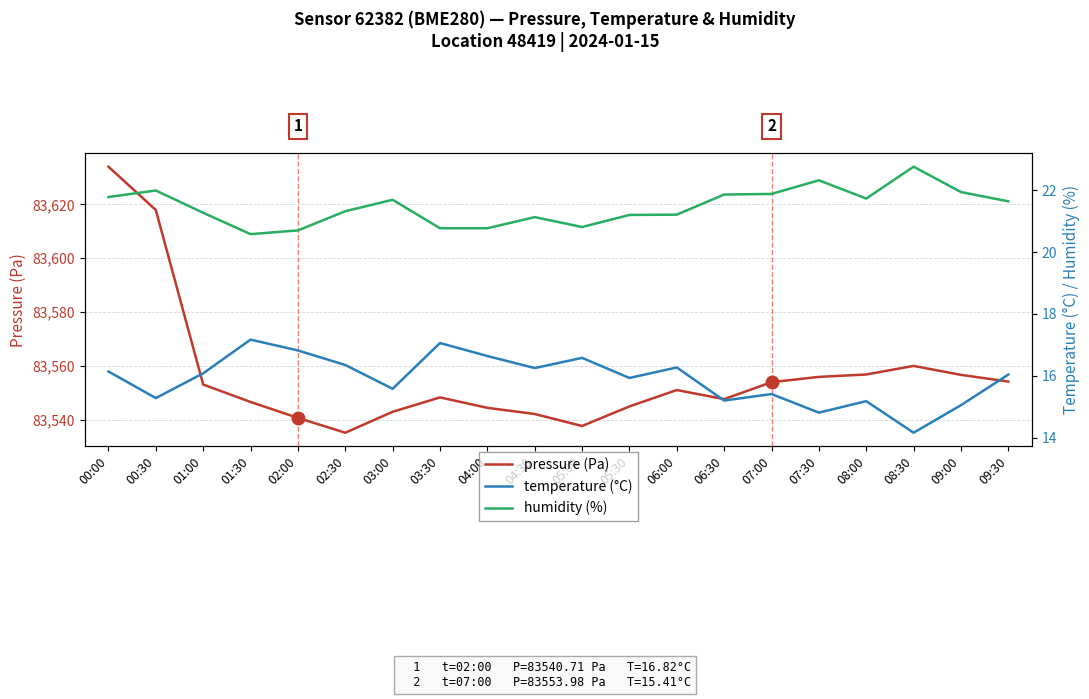

What is the sum of the temperature (°C) values at 08:30 and 09:00?

29.2